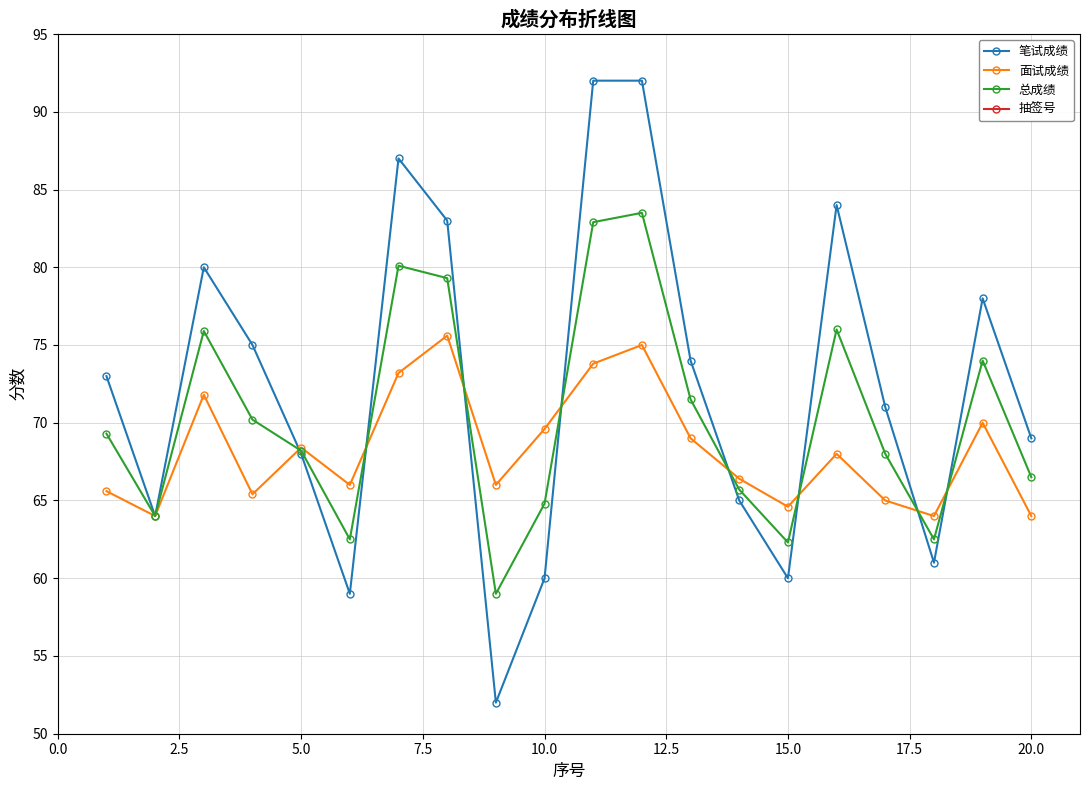

What is the difference between the maximum and minimum values in the 总成绩 series?

24.5